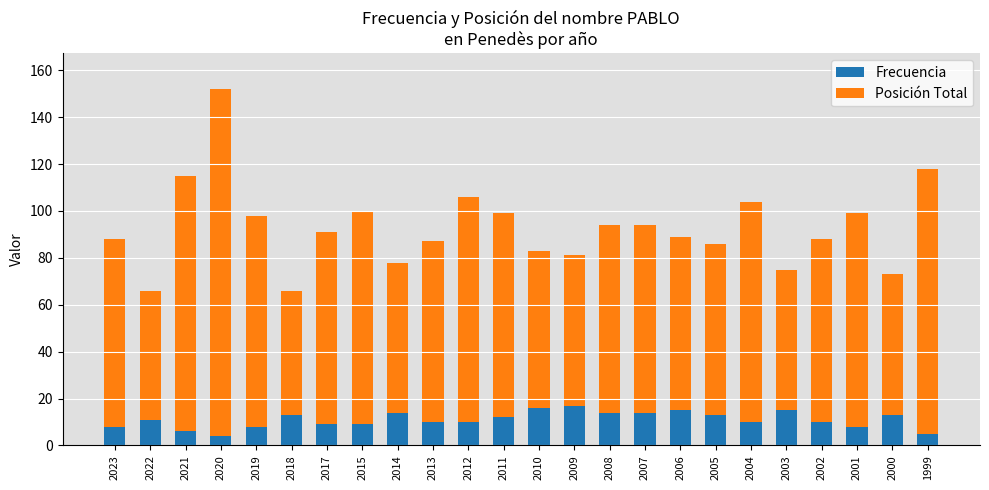

True or false: Frecuencia has a value of 6 at 2021.

True